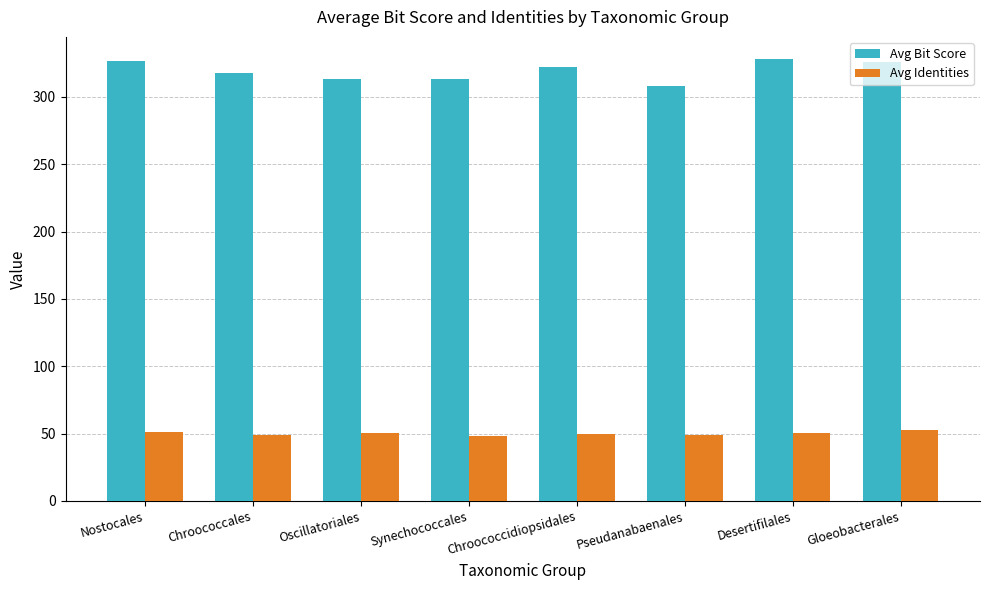

What is the approximate value of Avg Bit Score at Nostocales?

326.8